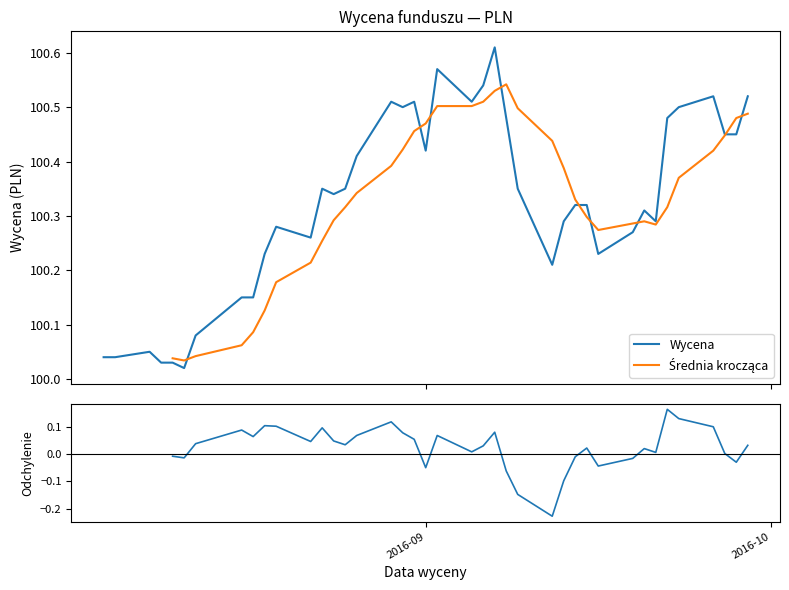

What is the ratio of the value at 2016-09-08 to the value at 2016-09-21?

1.0